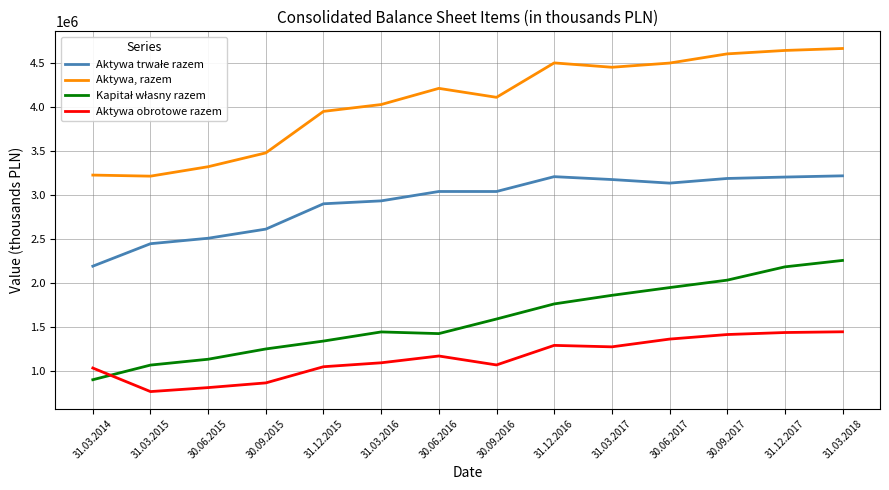

What is the total value across all series at 30.06.2017?

10949133